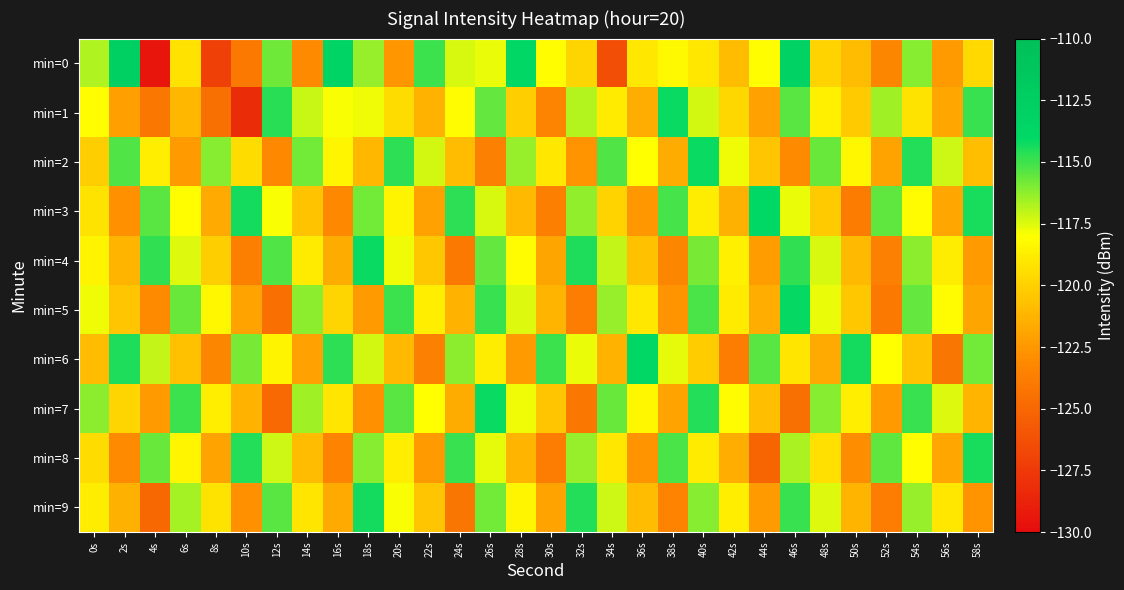

What is the difference between the highest and lowest values at 24s?

9.5